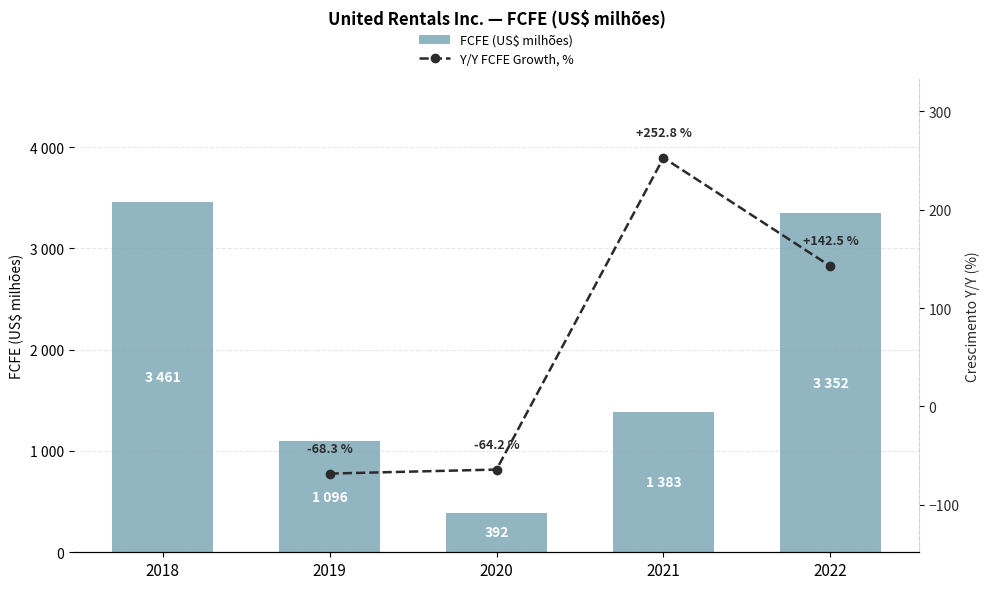

What is the difference between the second highest and minimum values?

2960